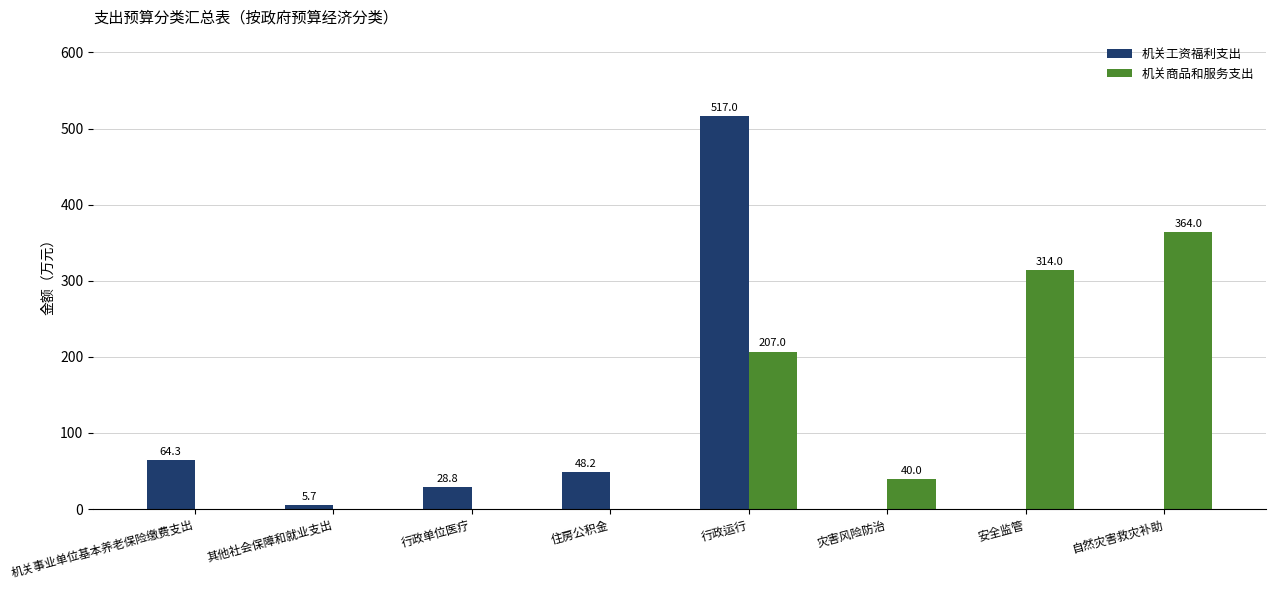

What is the maximum value for 机关商品和服务支出?

364.0